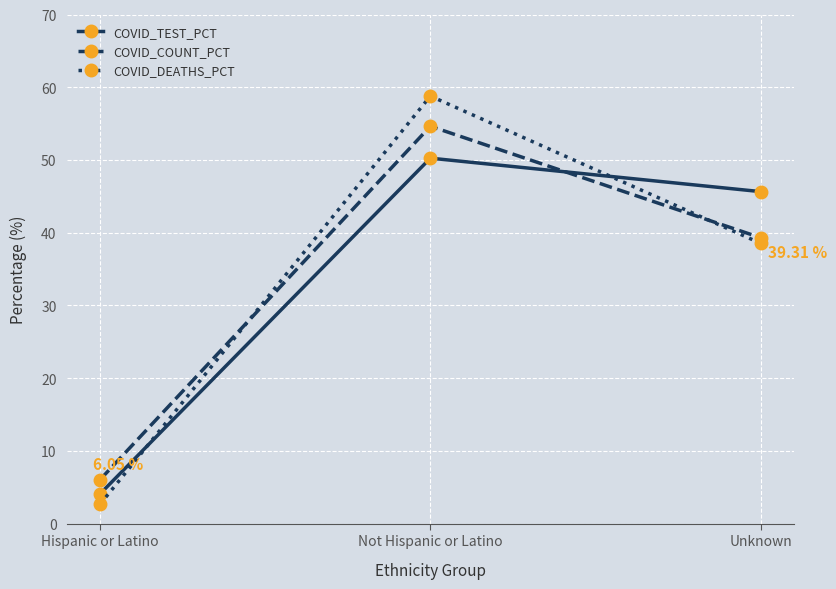

Where does the COVID_TEST_PCT series first go above 45?

Not Hispanic or Latino